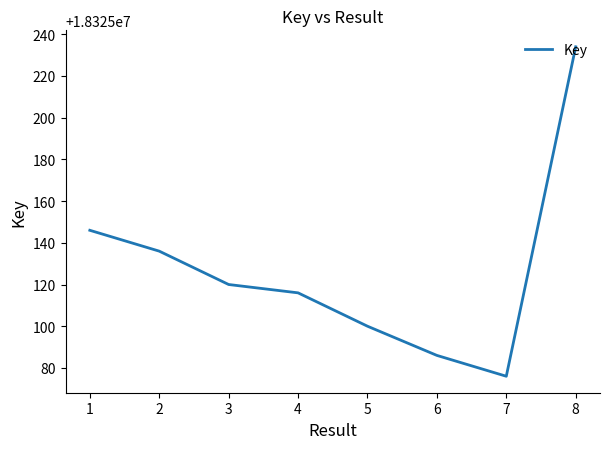

Which category has the highest value across all series?

8